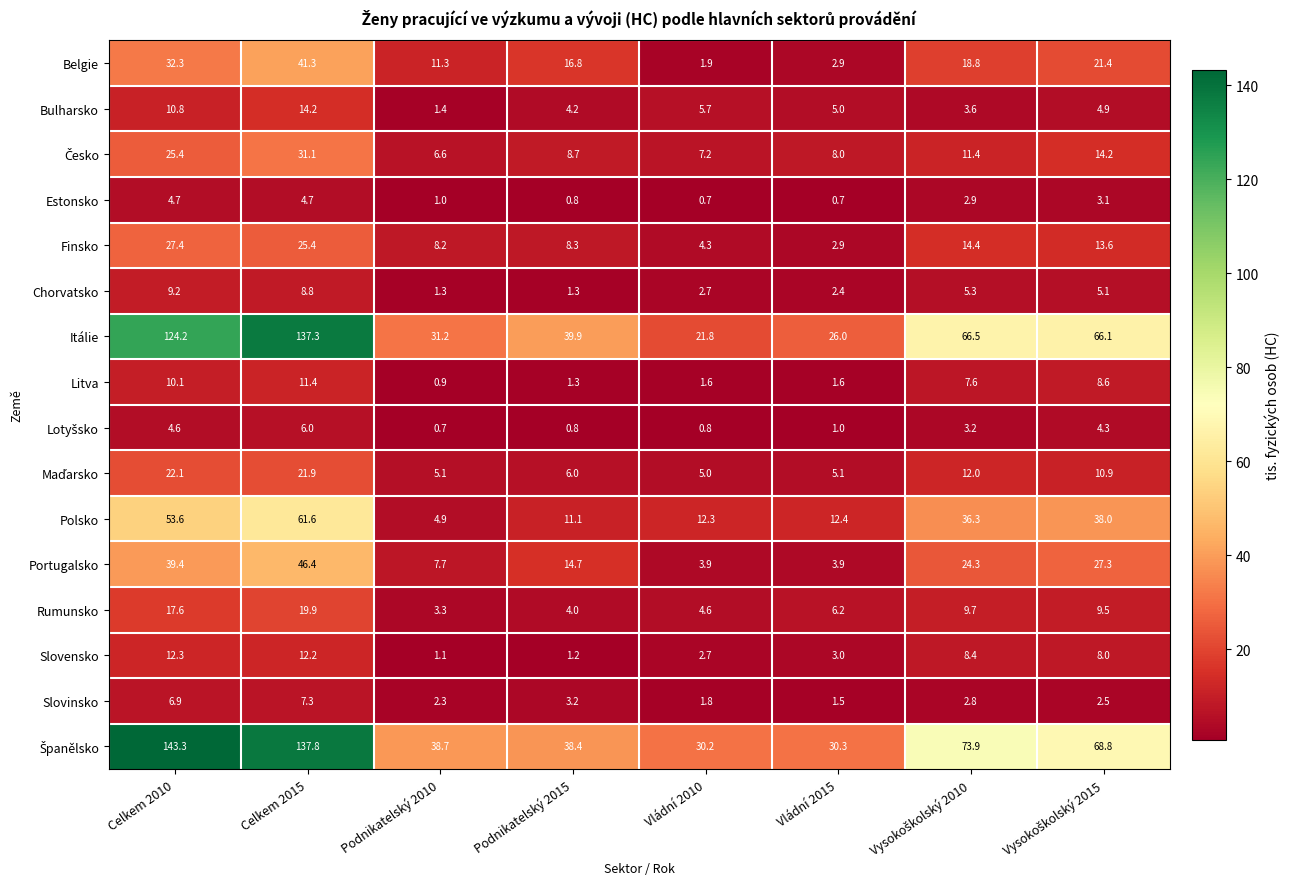

At how many categories does at least one series exceed 18?

8